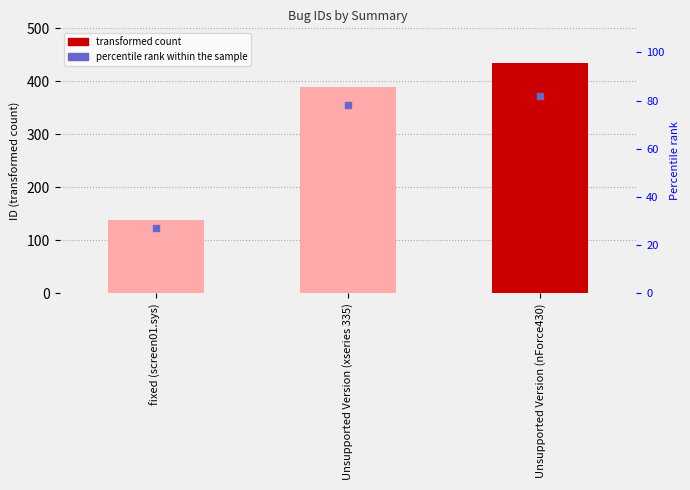

What is the total value across all series at fixed (screen01.sys)?

165